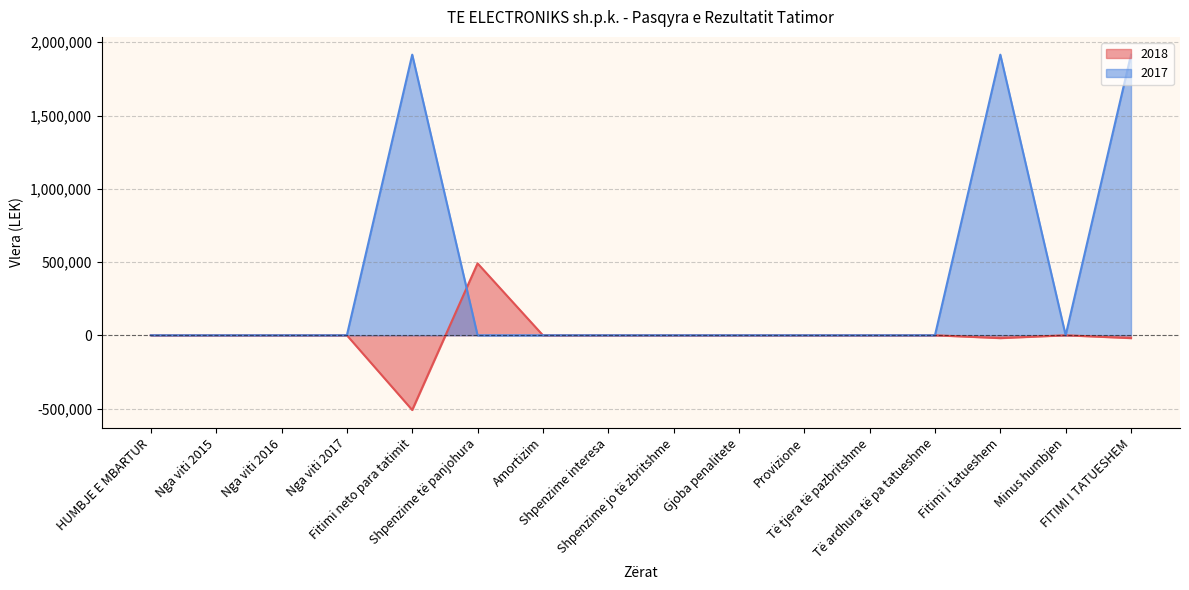

Is it true that 2017 equals 631081.2 at Nga viti 2017?

False